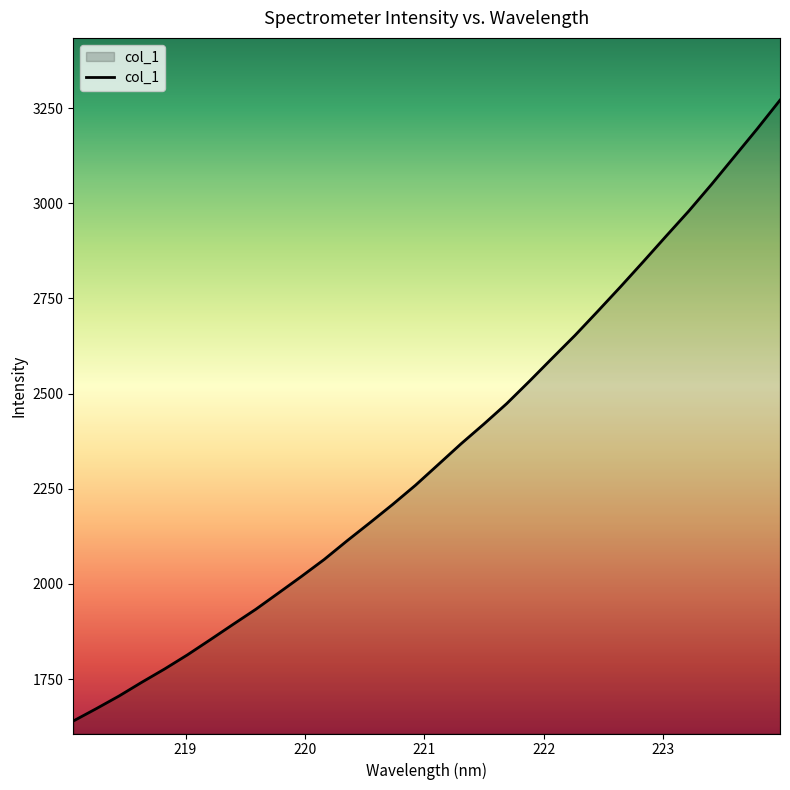

What is the smallest value displayed?

1639.6